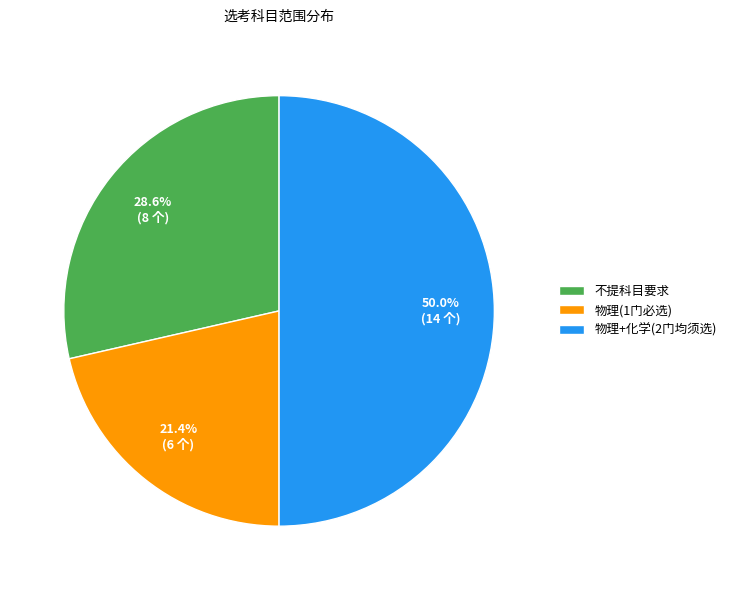

What is the largest slice in the pie chart?

物理+化学(2门均须选)